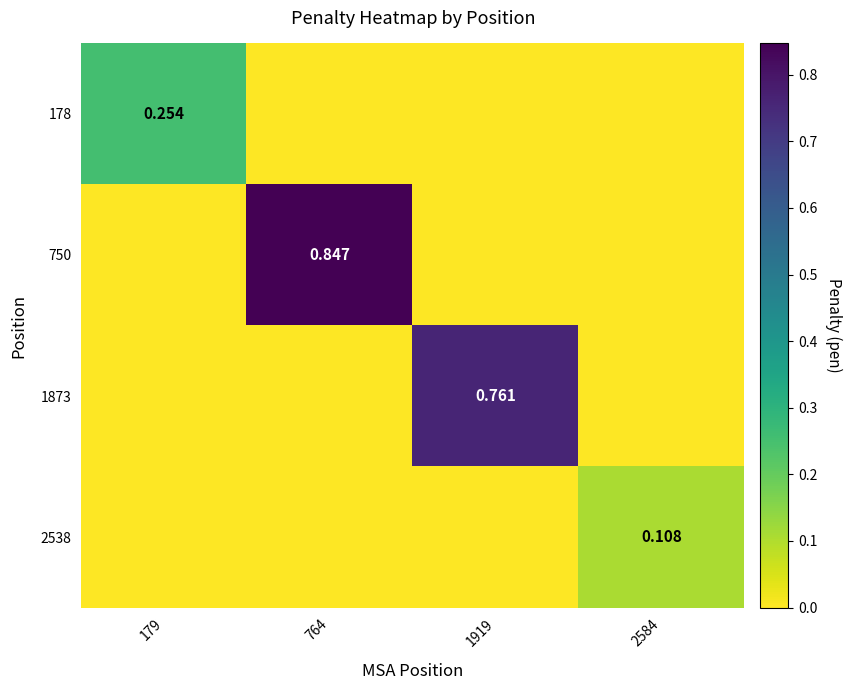

Is the value of 1873 at 1919 greater than the value of 2538 at 179?

Yes